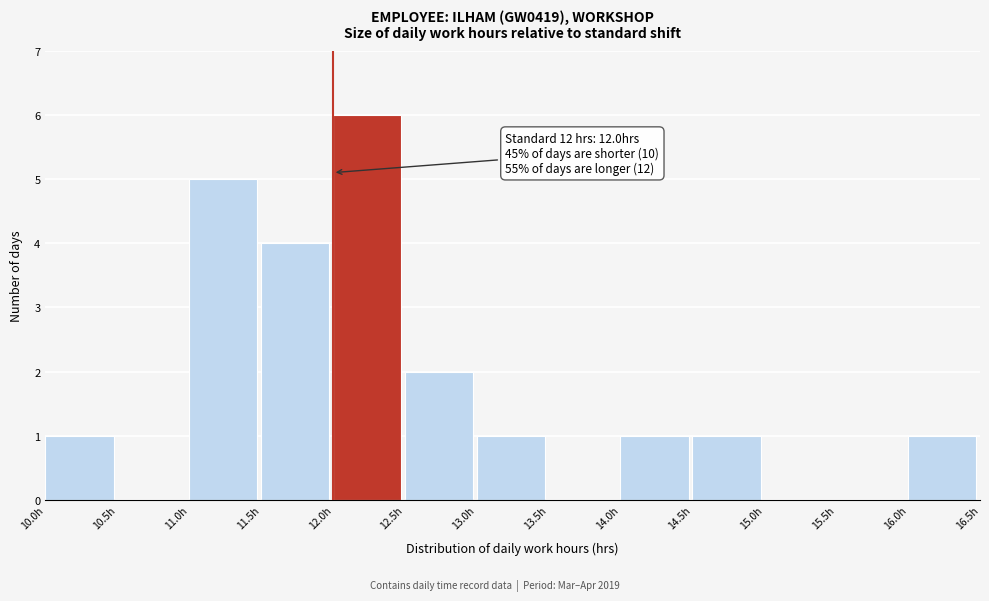

Which range on the x-axis has the tallest bar?

12.0 to 12.5